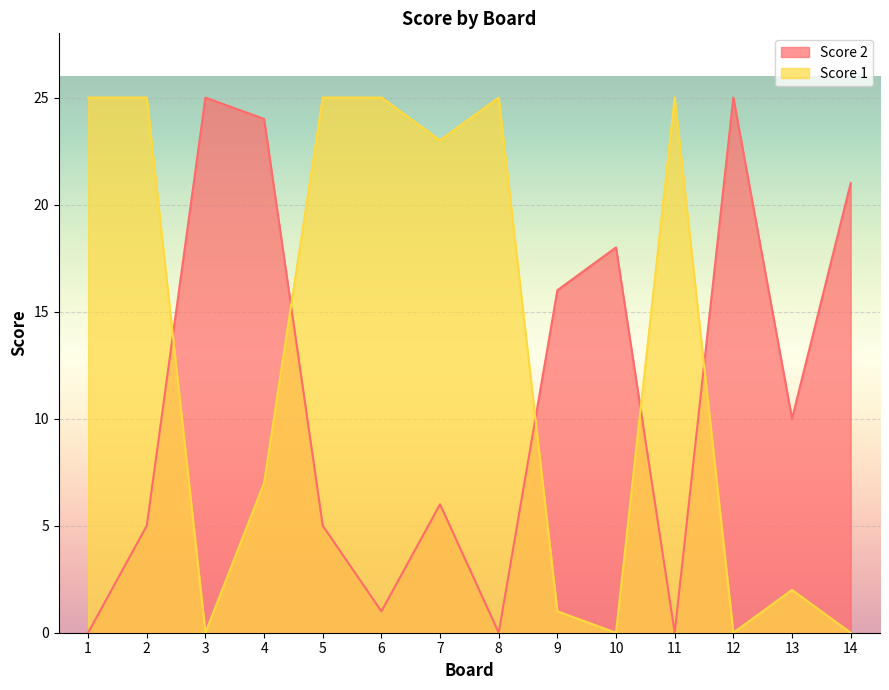

Reading right to left, what are all the values shown in this chart?

Score 1: 0	2	0	25	0	1	25	23	25	25	7	0	25	25
Score 2: 21	10	25	0	18	16	0	6	1	5	24	25	5	0